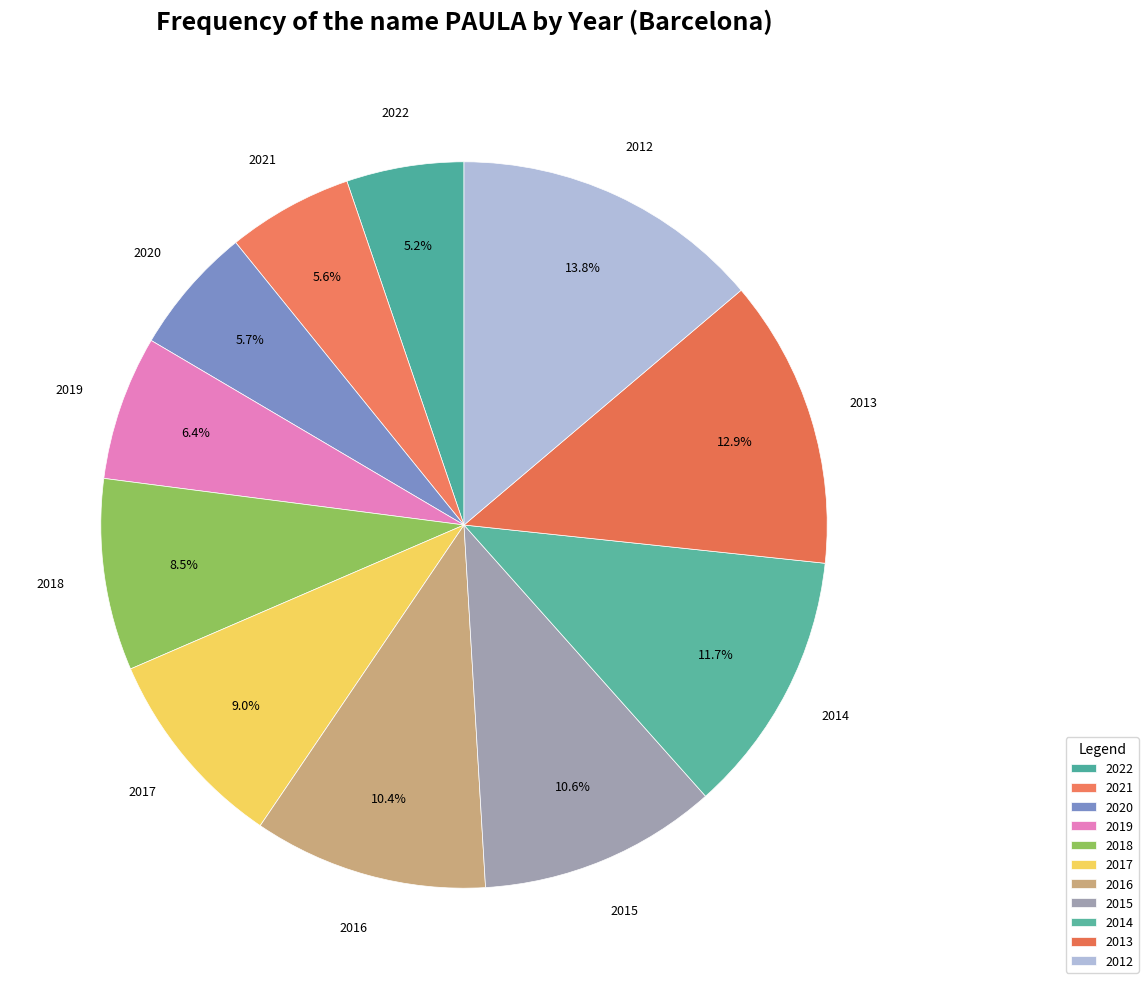

How many segments does this pie chart have?

11